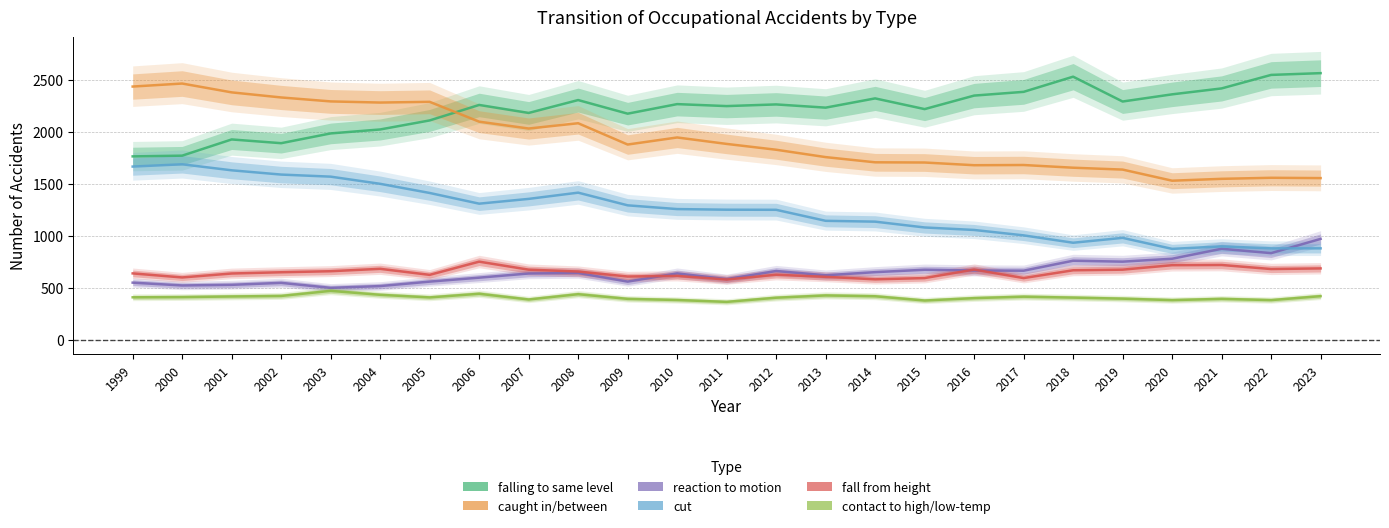

Where does the falling to same level series first go above 2259?

2008